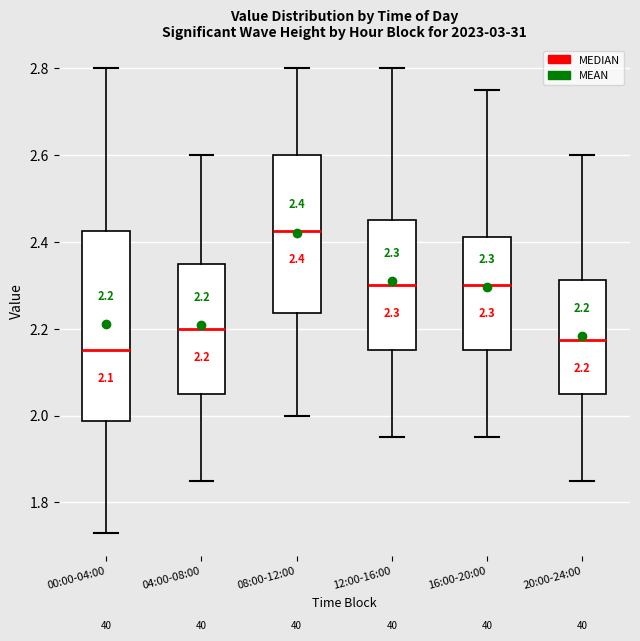

Comparing the boxes themselves (not the whiskers), which one is the tallest?

00:00-04:00